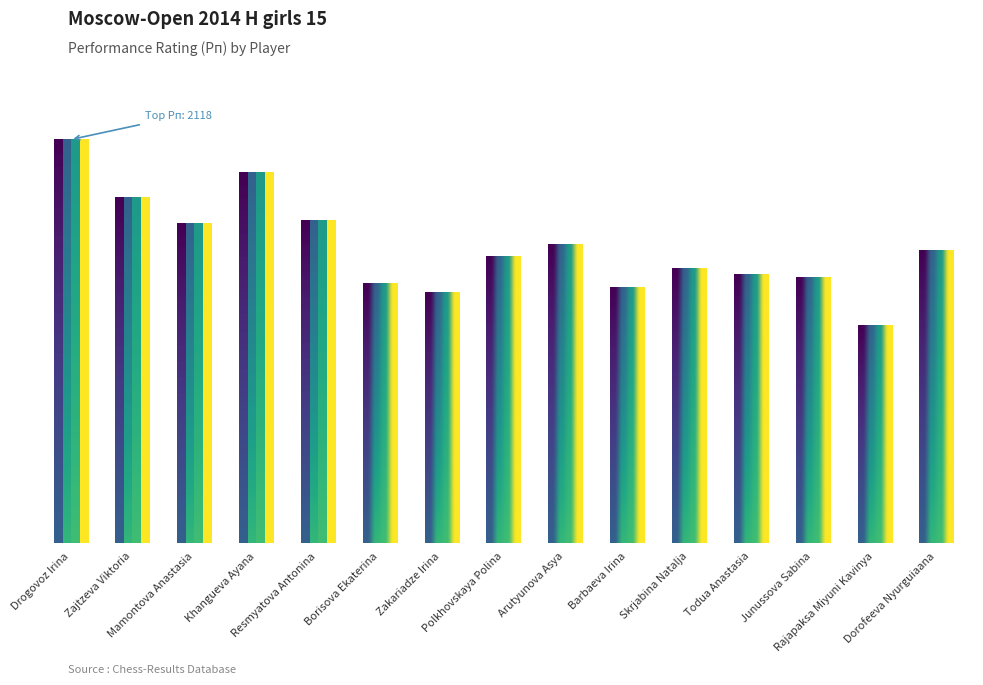

List the labels in order of value, largest first.

Drogovoz Irina, Khangueva Ayana, Zajtzeva Viktoria, Resmyatova Antonina, Mamontova Anastasia, Arutyunova Asya, Dorofeeva Nyurguiaana, Polkhovskaya Polina, Skrjabina Natalja, Todua Anastasia, Junussova Sabina, Borisova Ekaterina, Barbaeva Irina, Zakariadze Irina, Rajapaksa Miyuni Kavinya